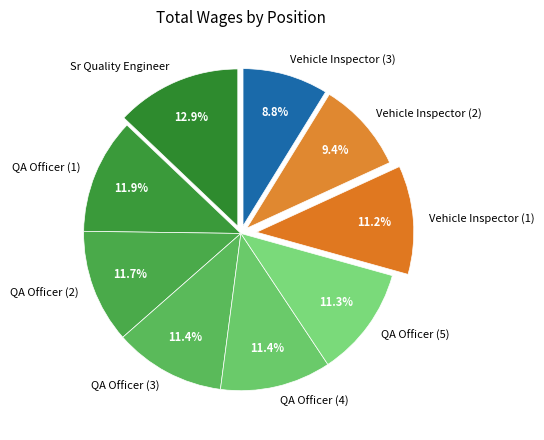

Is there any slice that represents more than half of the pie?

No